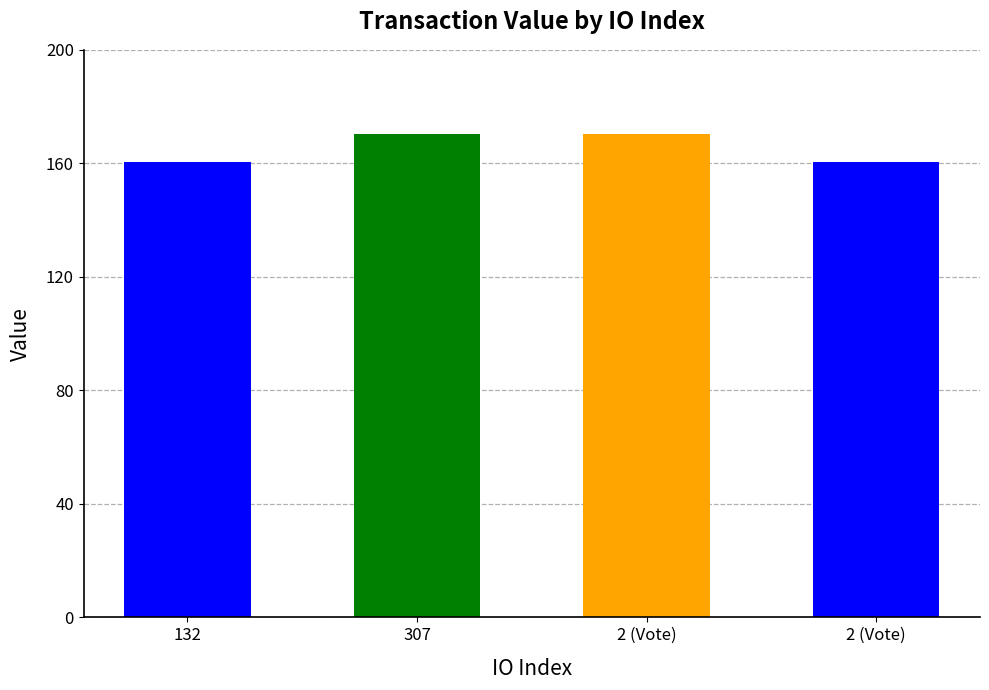

How many values are below 170?

2